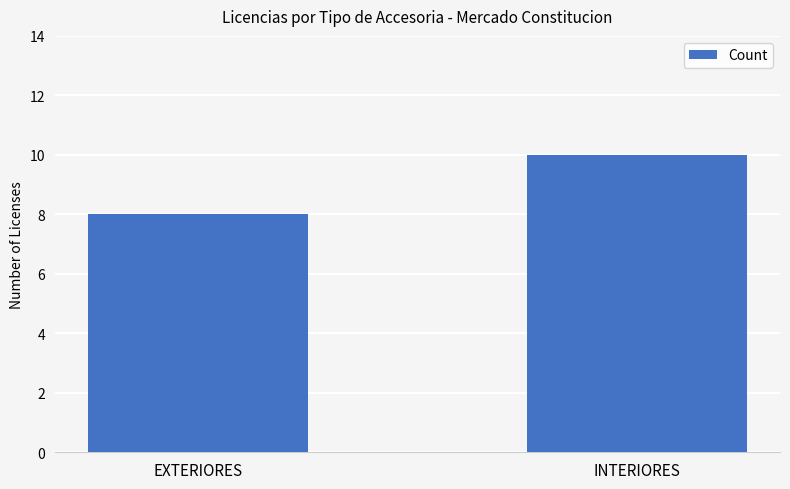

Rank the categories by value from highest to lowest.

INTERIORES, EXTERIORES